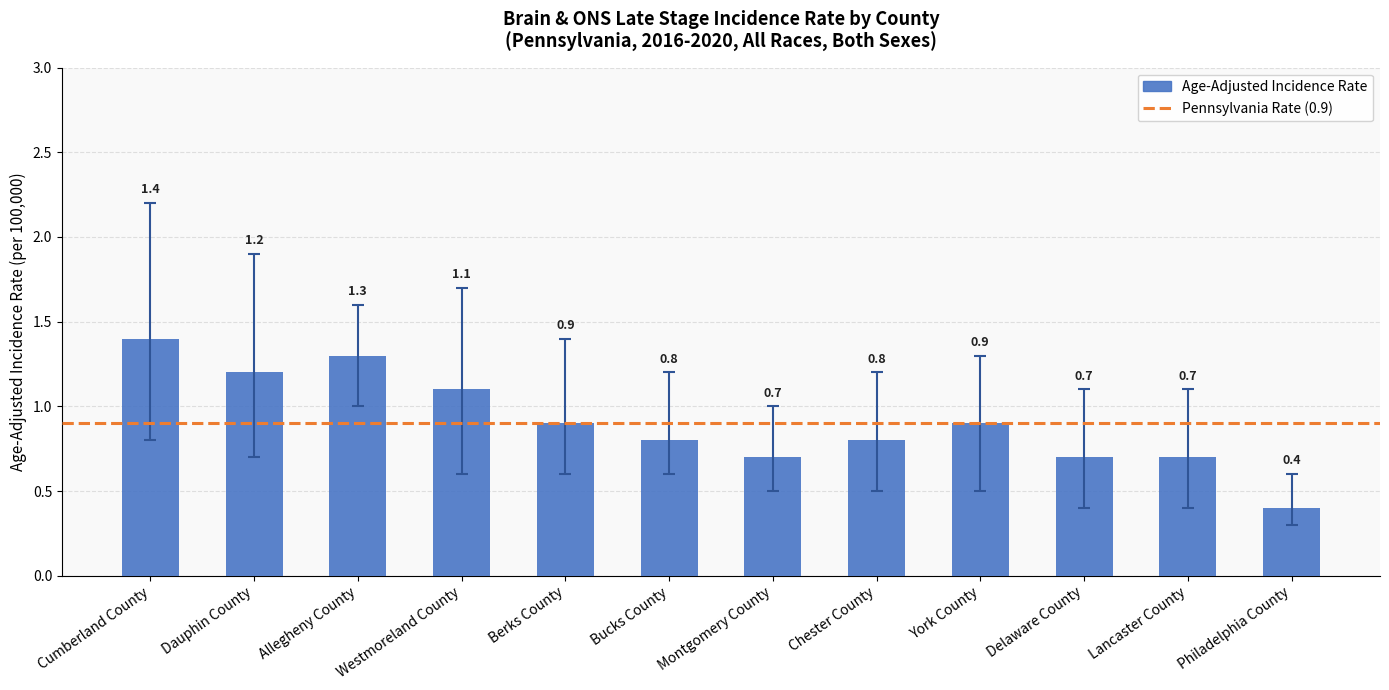

What value does the data have at Philadelphia County?

0.4